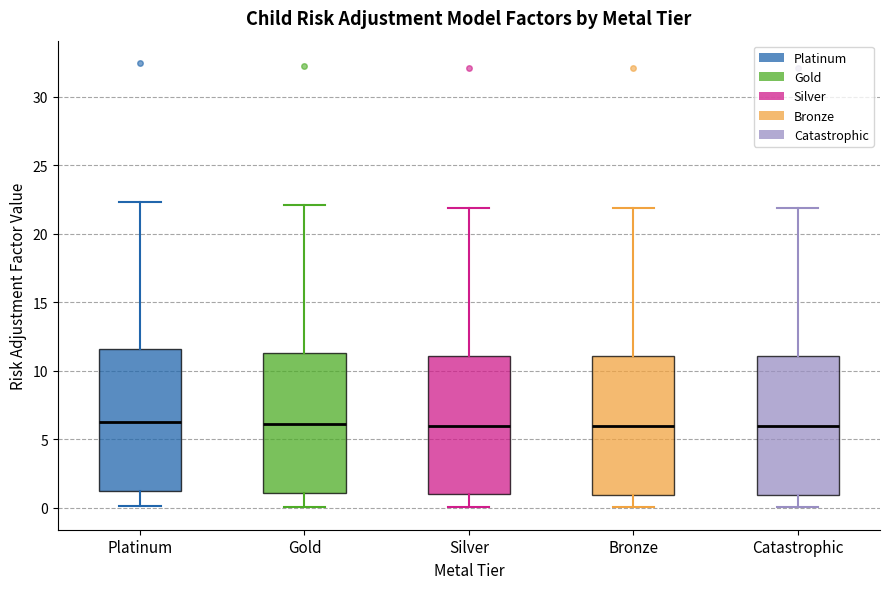

Where is the lower edge of the box for Silver on the y-axis? The values are not printed on the chart, so give them approximately, as read against the axis.

1.0